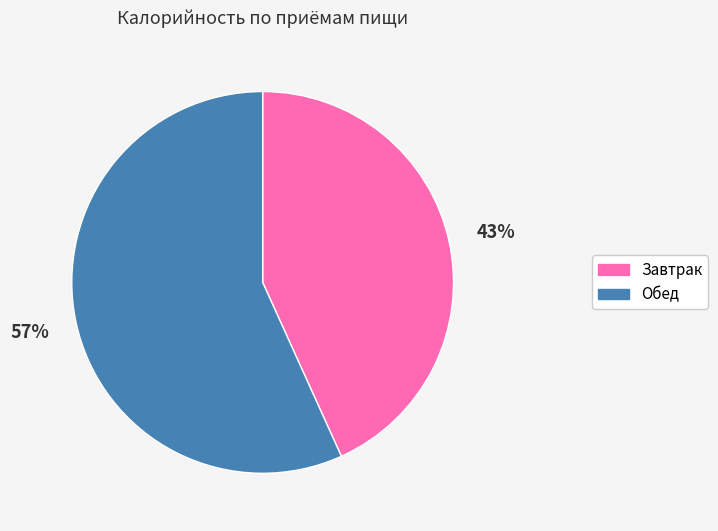

Is there any slice that represents more than half of the pie?

Yes